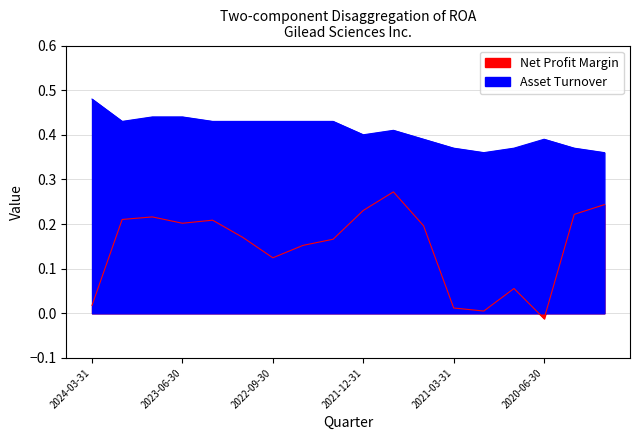

Rank the series at 2020-09-30 from lowest to highest value.

Net Profit Margin, Asset Turnover